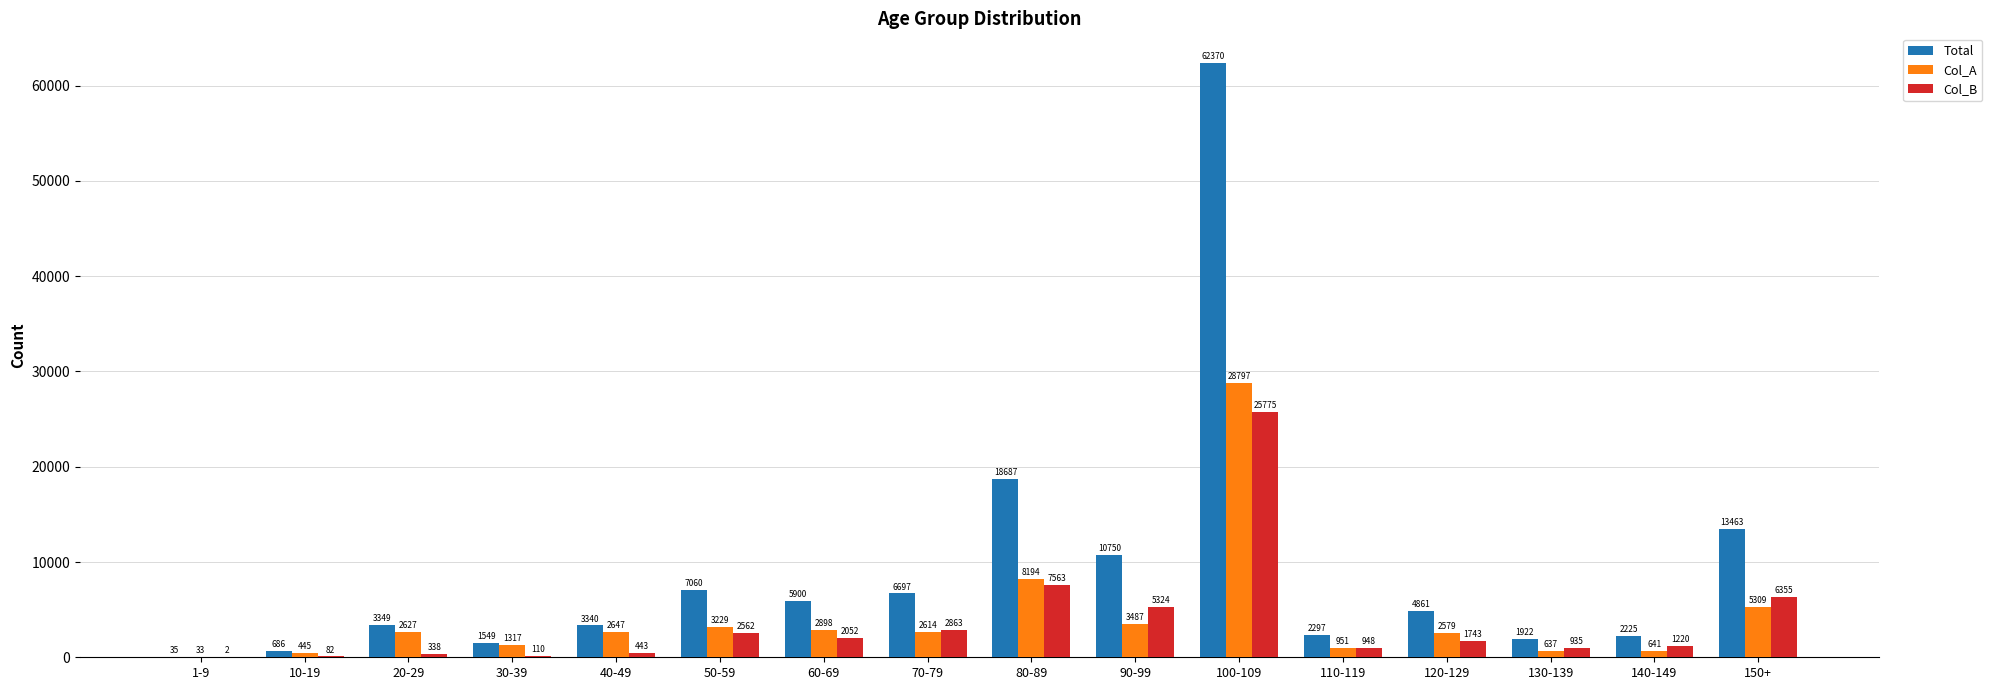

Which series changed the most between 20-29 and 150+?

Total